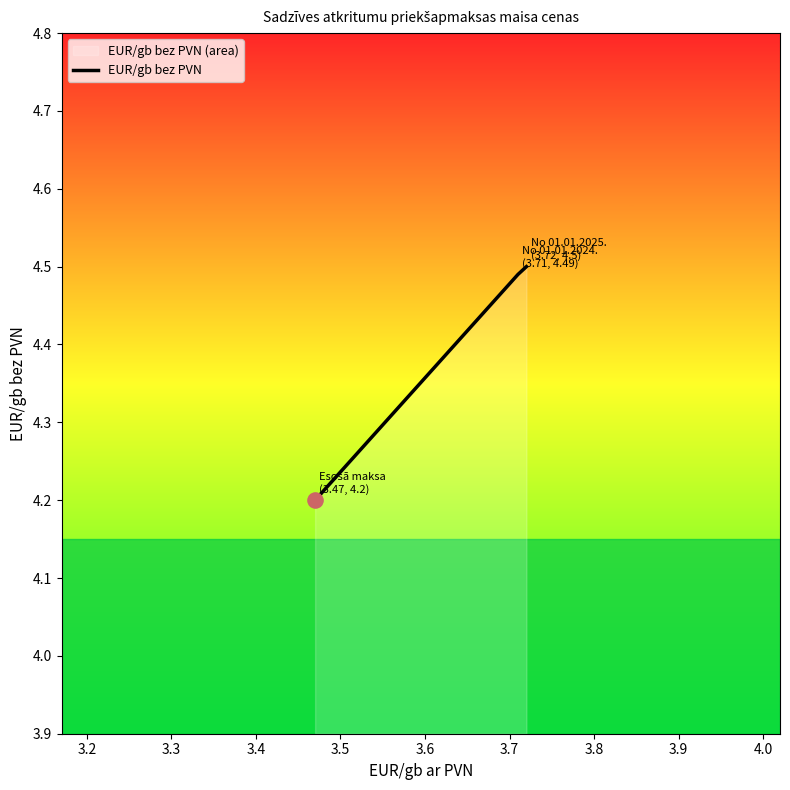

What is the average value?

4.4